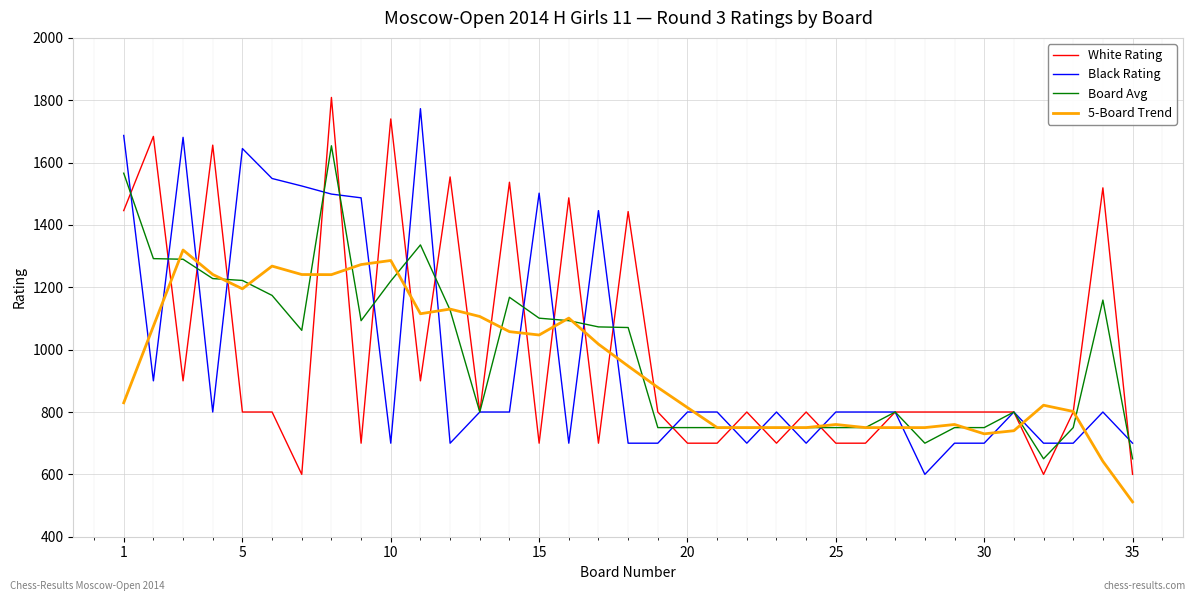

What is the lowest value of the 5-Board Trend series?

511.8